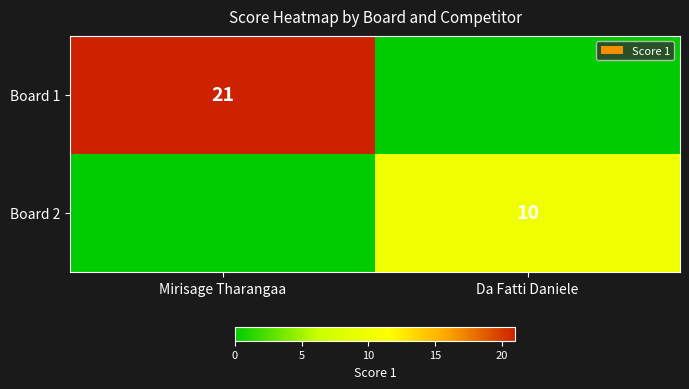

The value of Board 1 at Mirisage Tharangaa is 21. True or false?

True